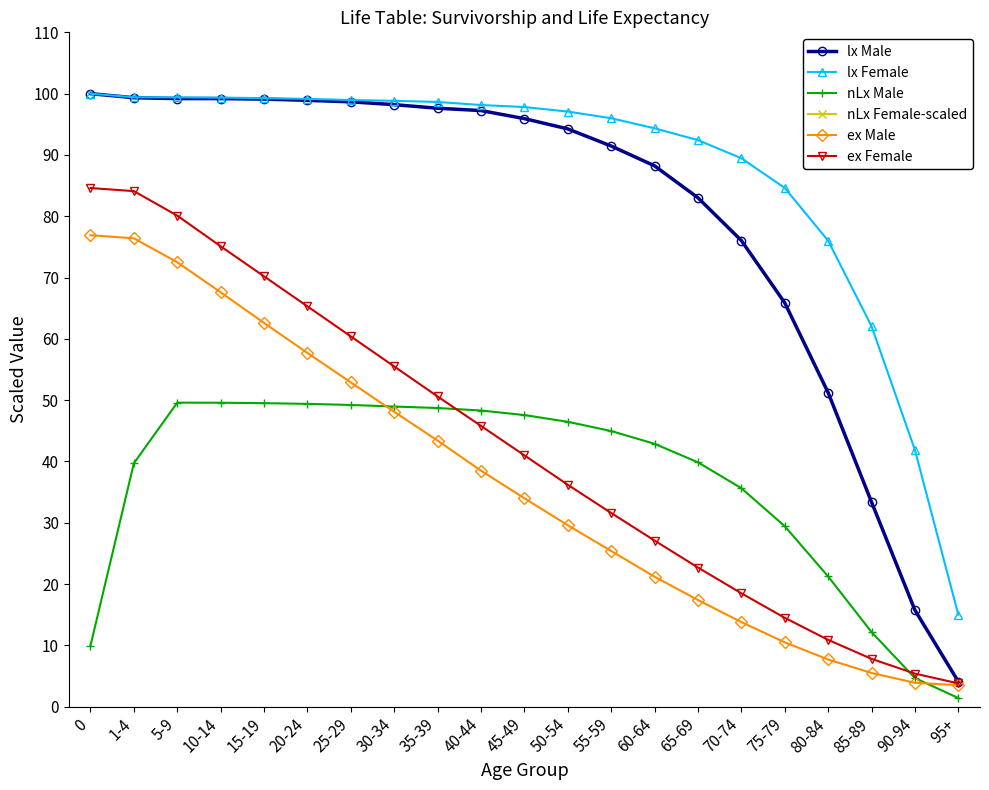

How many values in the lx Female series are below 97?

9